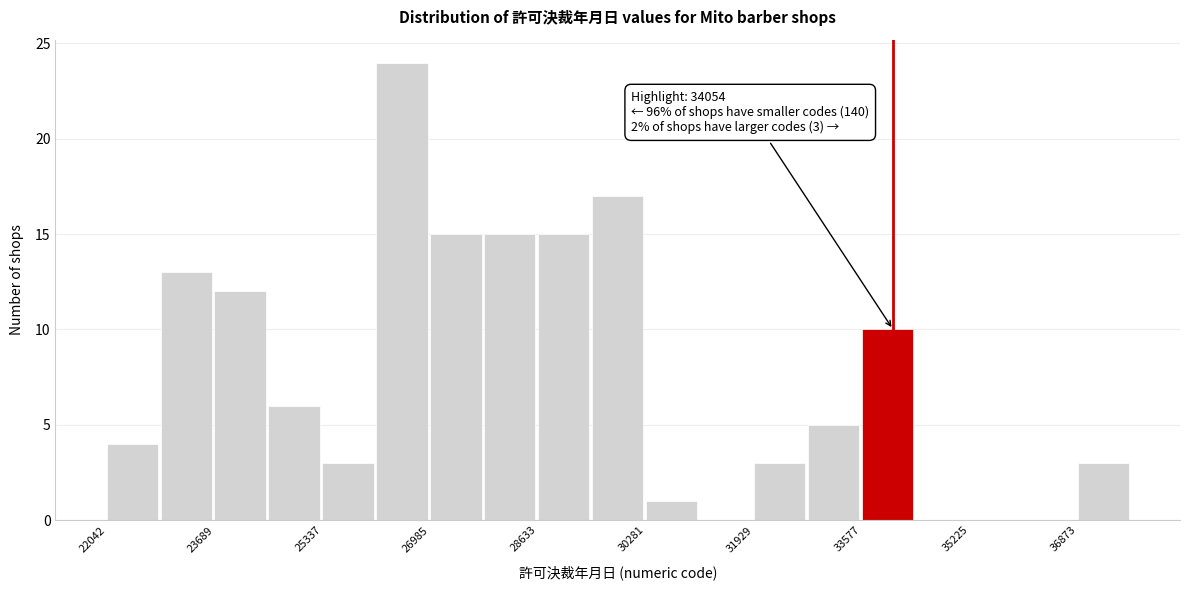

Which range on the x-axis has the tallest bar?

26200 to 27000